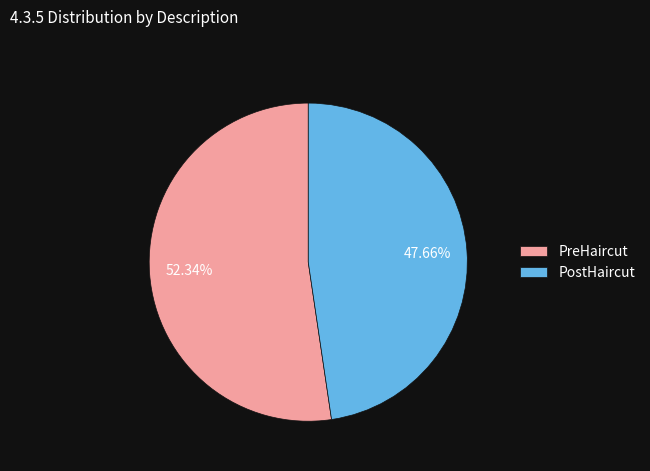

Which category has the biggest portion of the pie?

PreHaircut